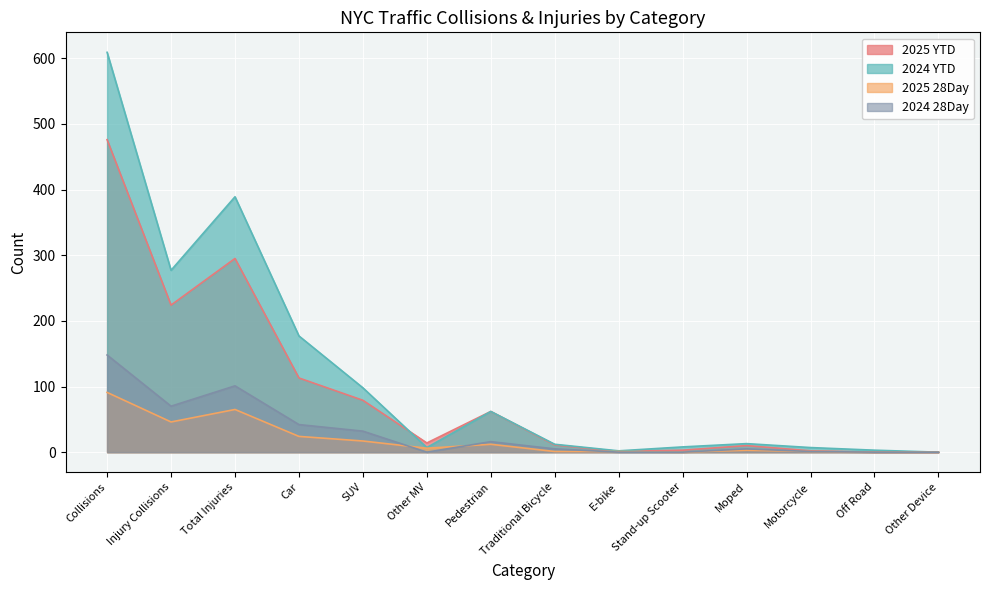

In 2024 28Day, how many points are lower than both neighbors (excluding endpoints)?

2